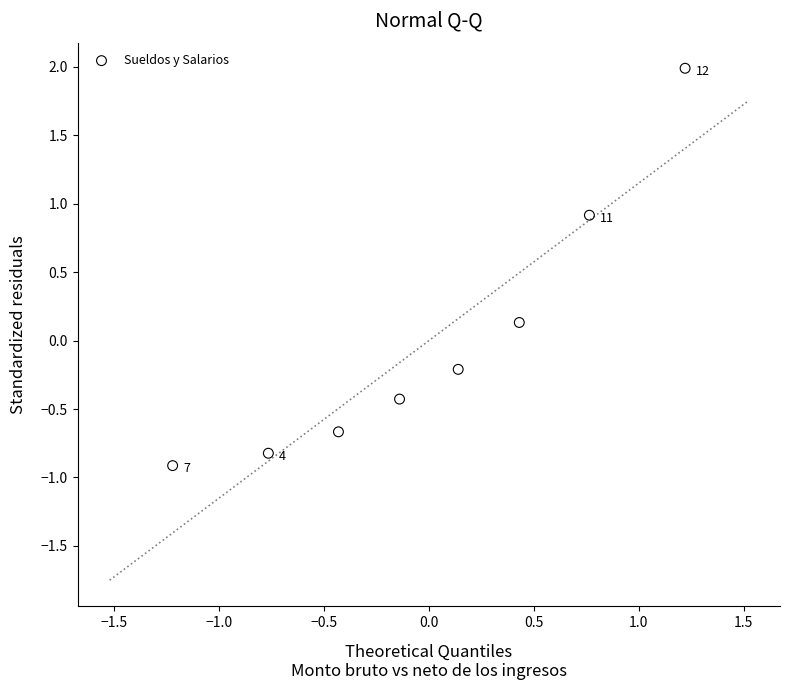

What is the range of Y values (max minus min)?

2.9